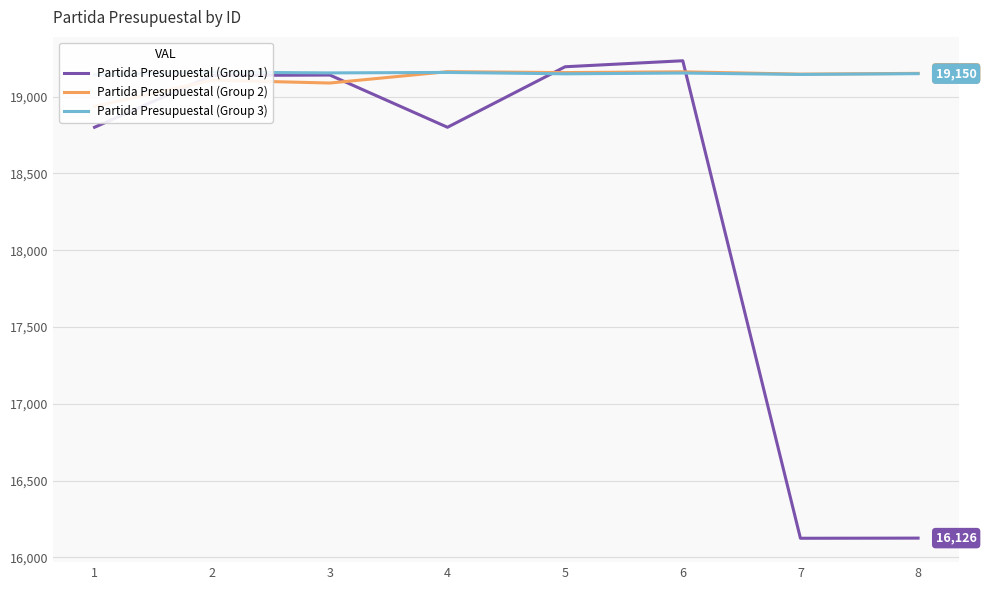

What is the average value of the Partida Presupuestal (Group 3) series?

19152